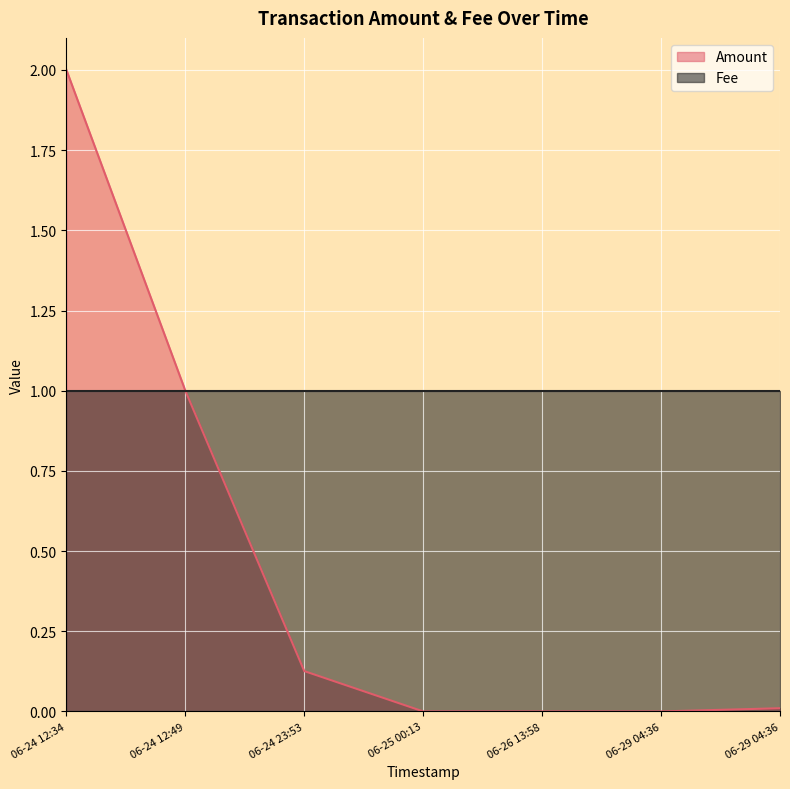

What is the difference between the second highest and second lowest values?

1.0